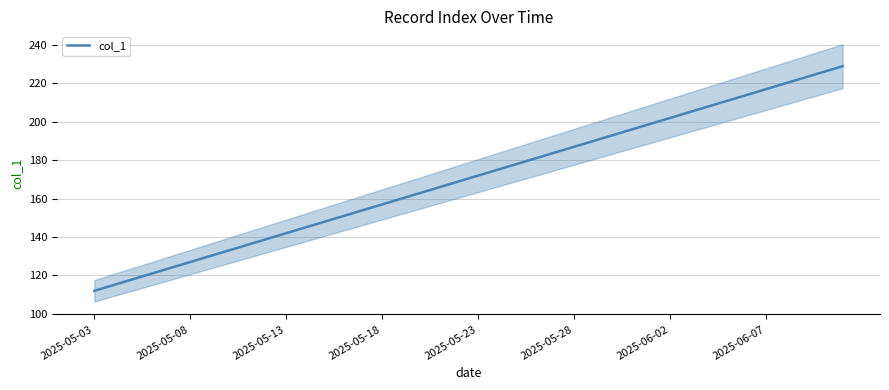

Which category has the lowest value across all series?

2025-05-03